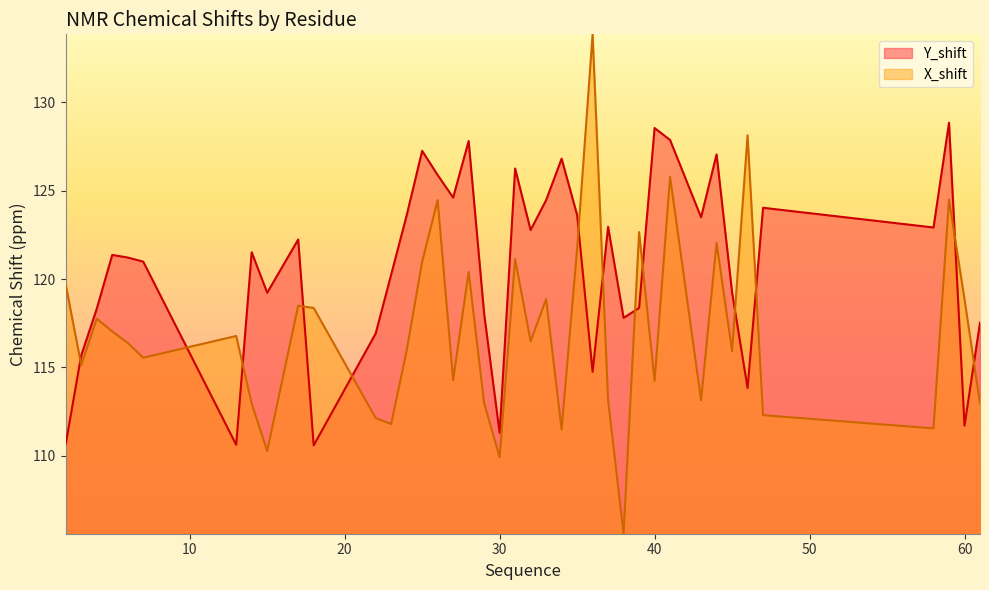

What is the difference between the maximum and minimum values in the X_shift series?

28.3